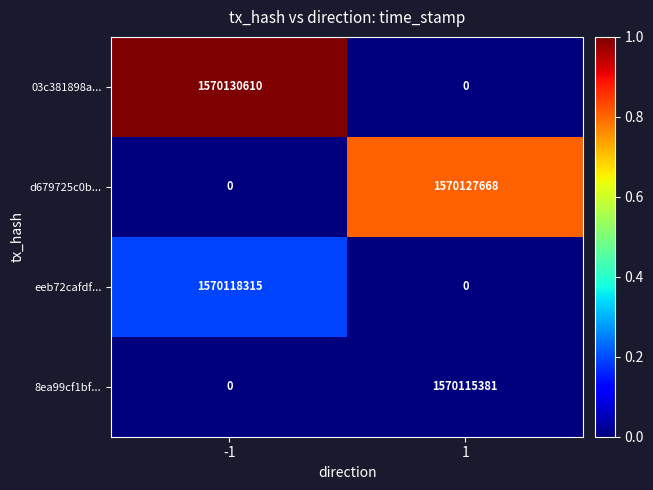

What is the difference between the maximum and minimum values in the 8ea99cf1bf... series?

1570115381